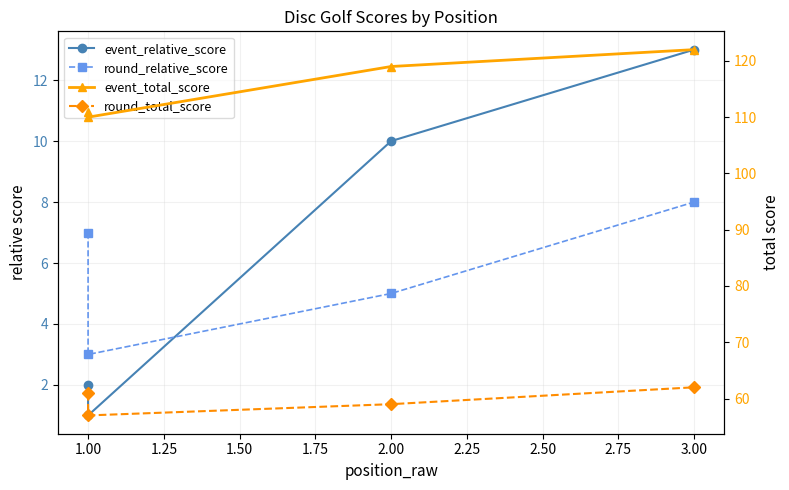

Is it true that round_total_score equals 81 at 3.00?

False